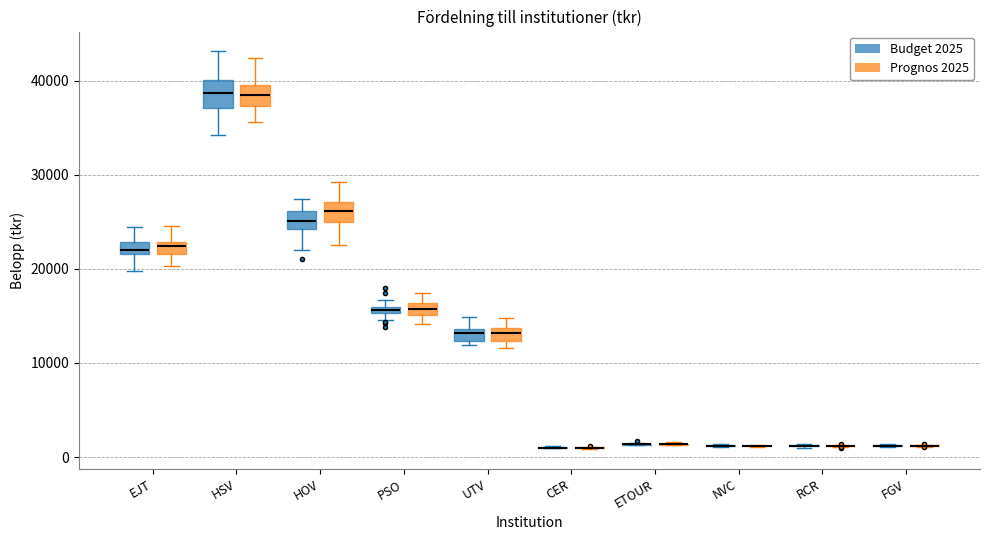

Where does the upper whisker of the box for HOV (Prognos 2025) end on the y-axis? The values are not printed on the chart, so give them approximately, as read against the axis.

29000